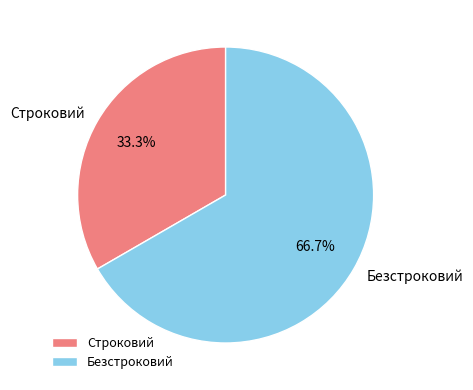

Which slice is the largest?

Безстроковий